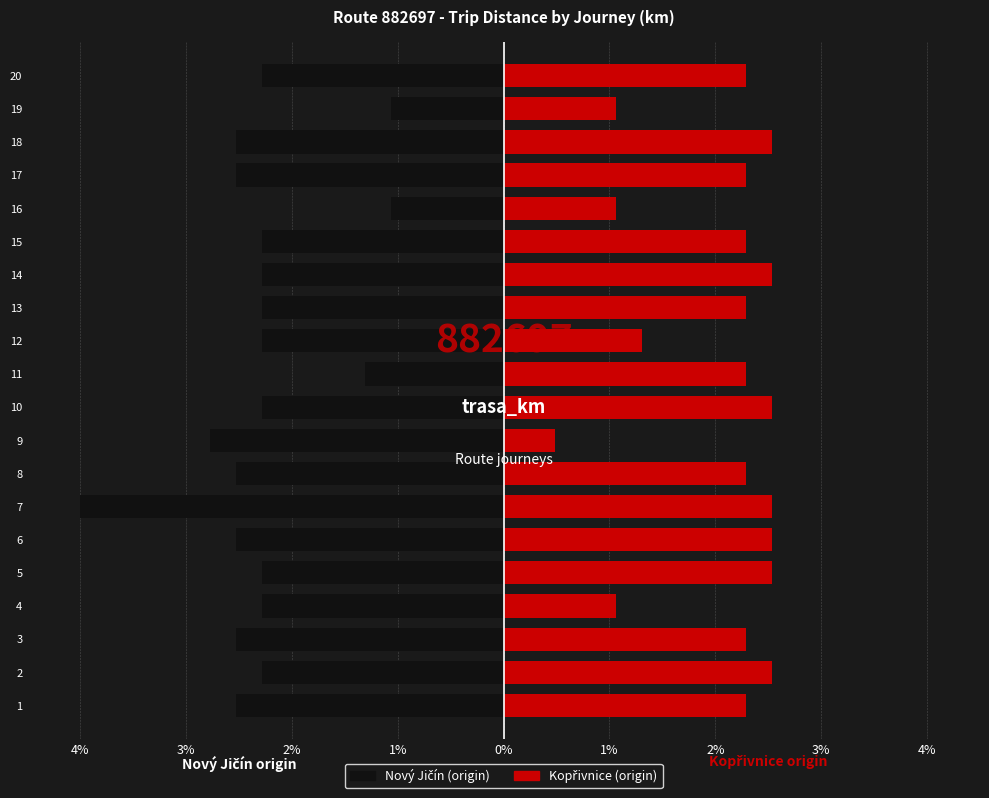

At how many categories does at least one series exceed -2?

20